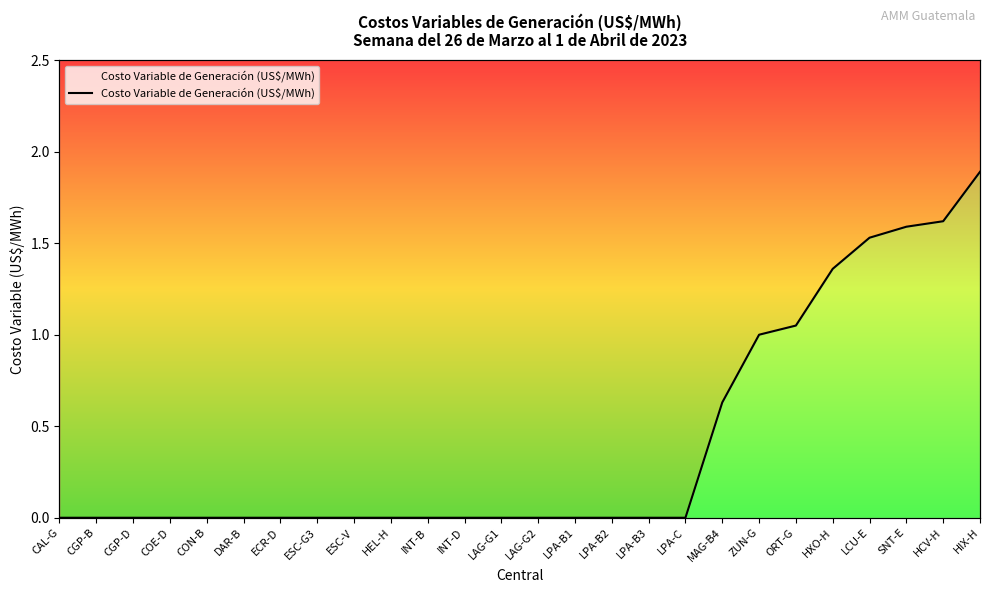

What is the change in value from LAG-G2 to HIX-H?

+1.9